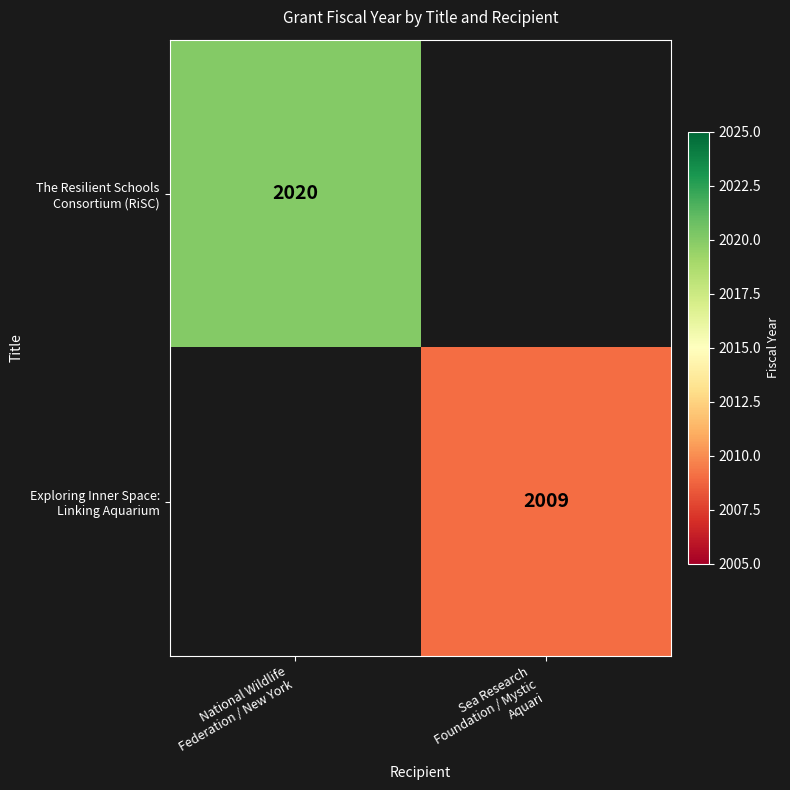

Is the value of The Resilient Schools Consortium (RiSC) at Sea Research Foundation / Mystic Aquari greater than the value of Exploring Inner Space: Linking Aquarium at National Wildlife Federation / New York?

No